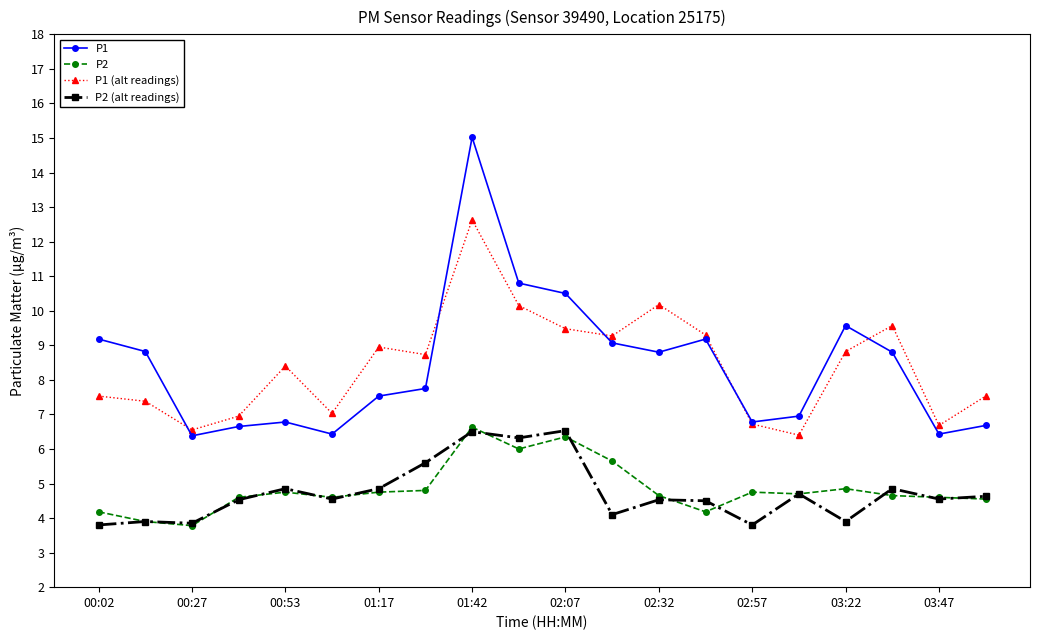

True or false: P1 (alt readings) and P2 intersect in this chart.

False